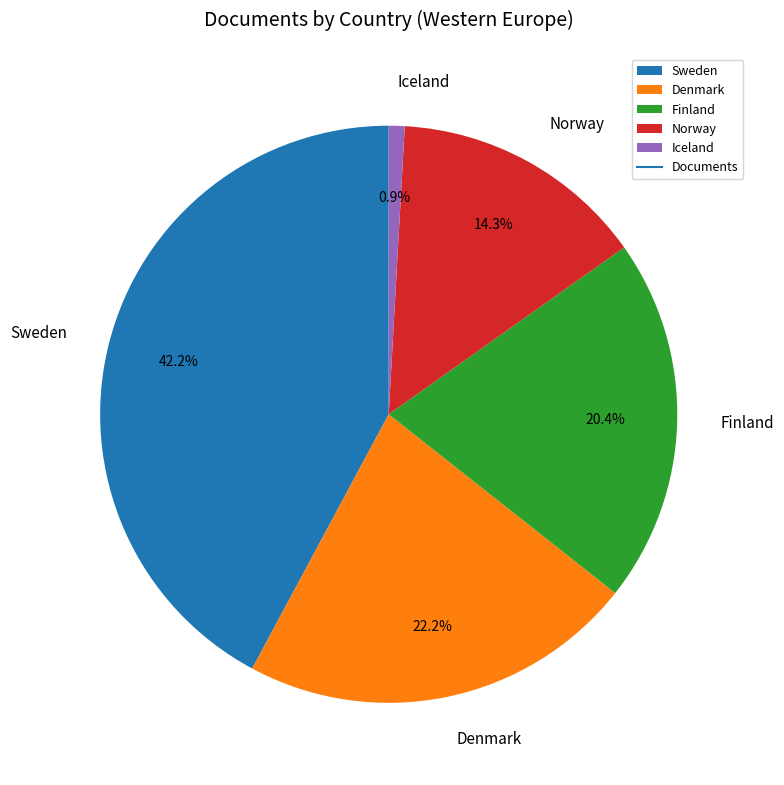

Rank the categories by value from highest to lowest.

Sweden, Denmark, Finland, Norway, Iceland